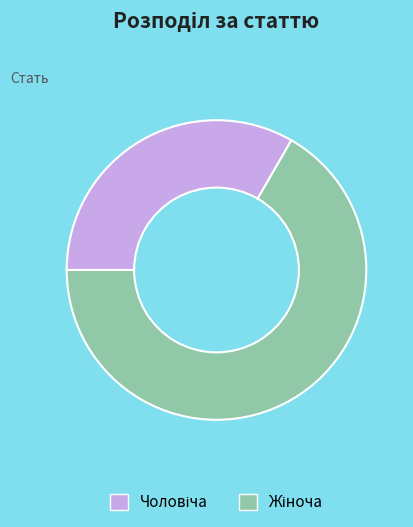

Is there any slice that represents more than half of the pie?

Yes